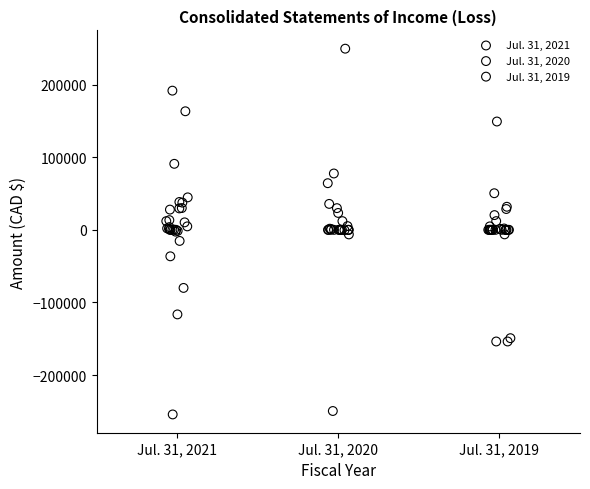

Which series contains the highest Y value?

Jul. 31, 2020